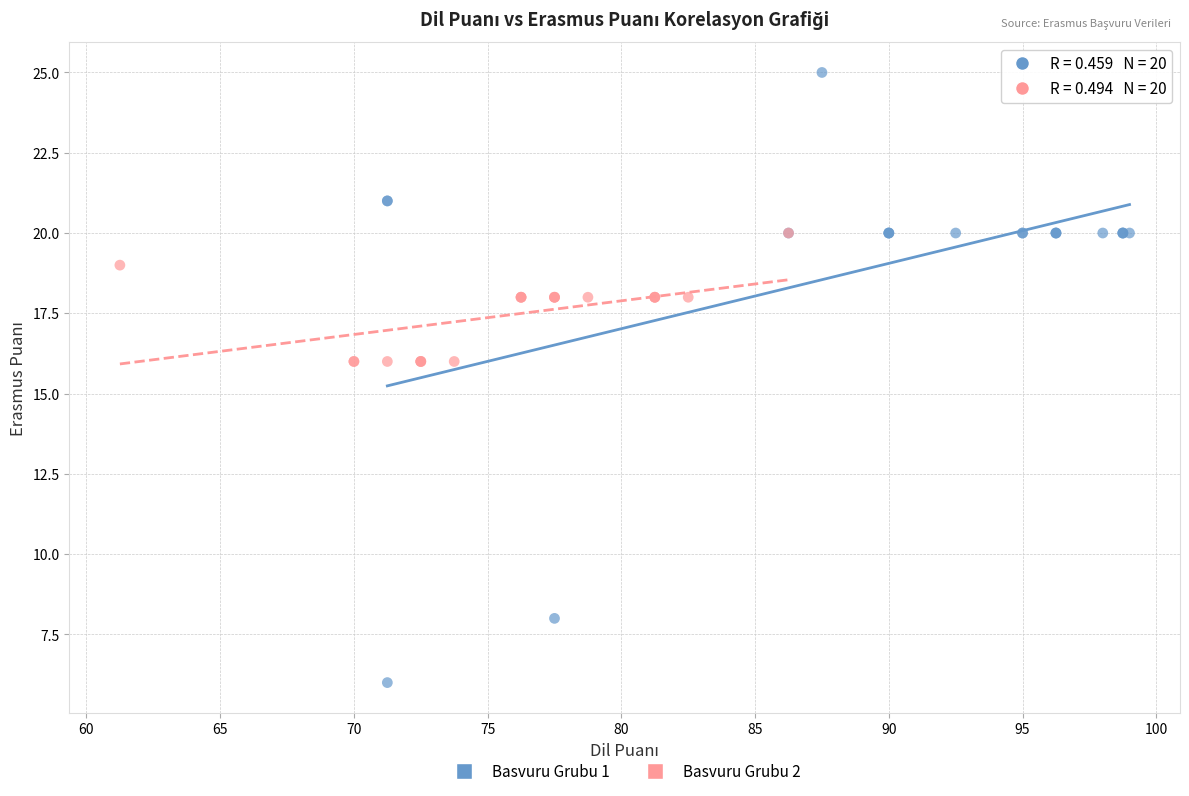

Which series contains the lowest Y value?

Basvuru Grubu 1